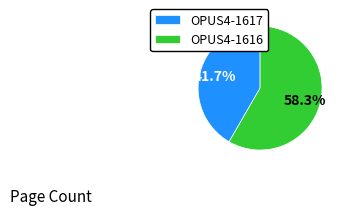

To the nearest percent, what is the average slice percentage?

50%